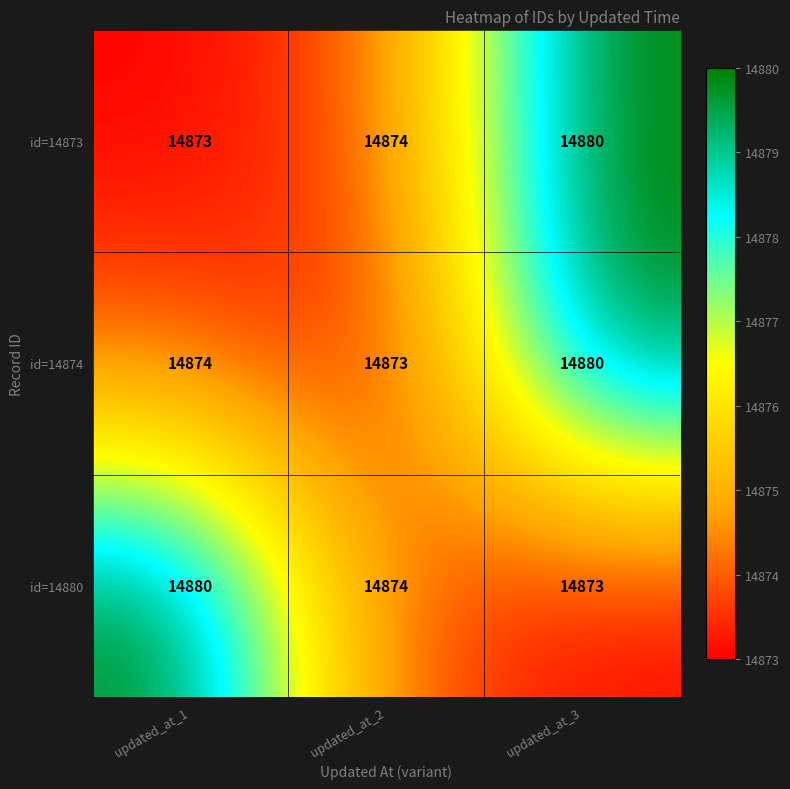

What is the minimum value for id=14880?

14873